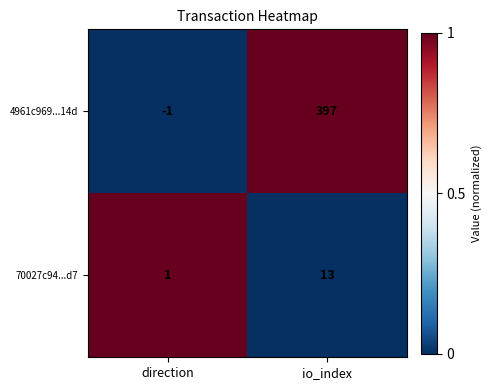

Rank the series by their maximum value, from highest to lowest.

4961c969...14d, 70027c94...d7